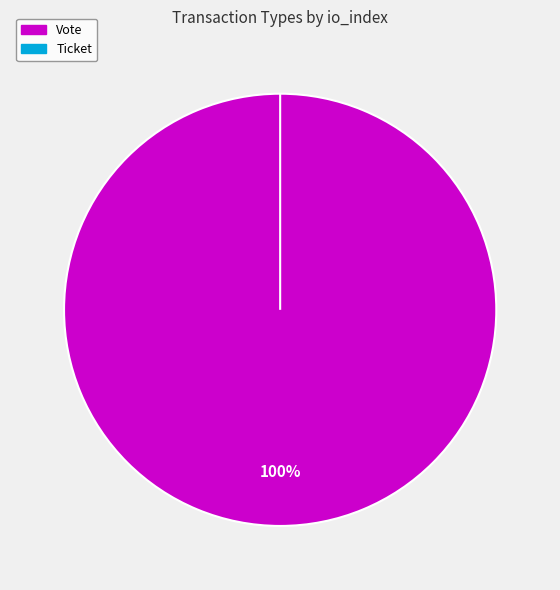

True or false: Vote accounts for 88% of the total.

False